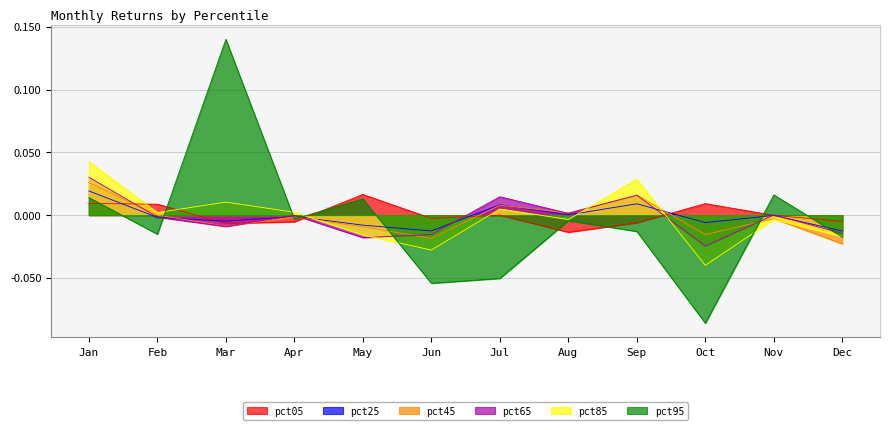

Between which two adjacent categories do pct85 and pct95 first intersect?

Feb and Mar